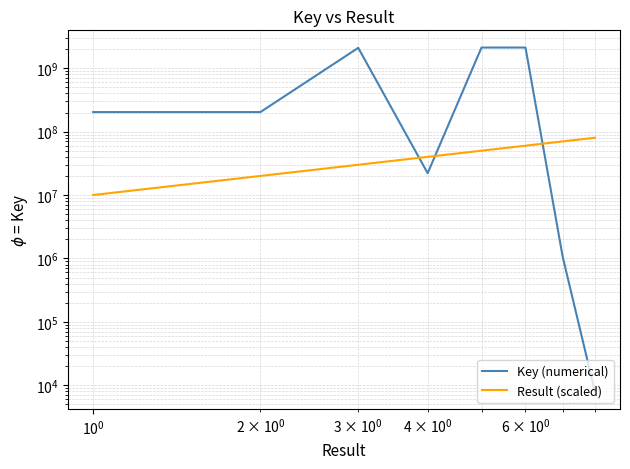

How many lines are shown in the chart?

2